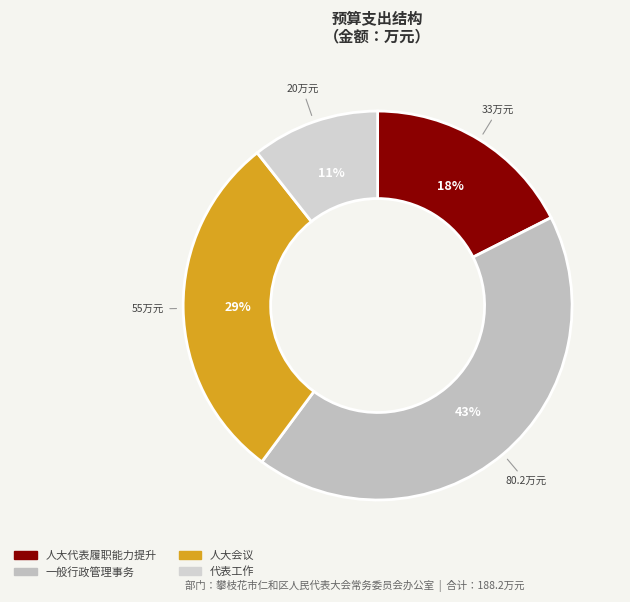

Is it true that 人大代表履职能力提升 is 31% of the pie?

False